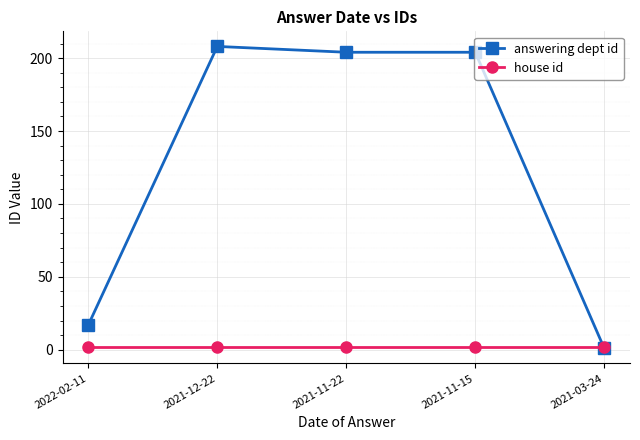

Which series has the largest total across all categories?

answering dept id